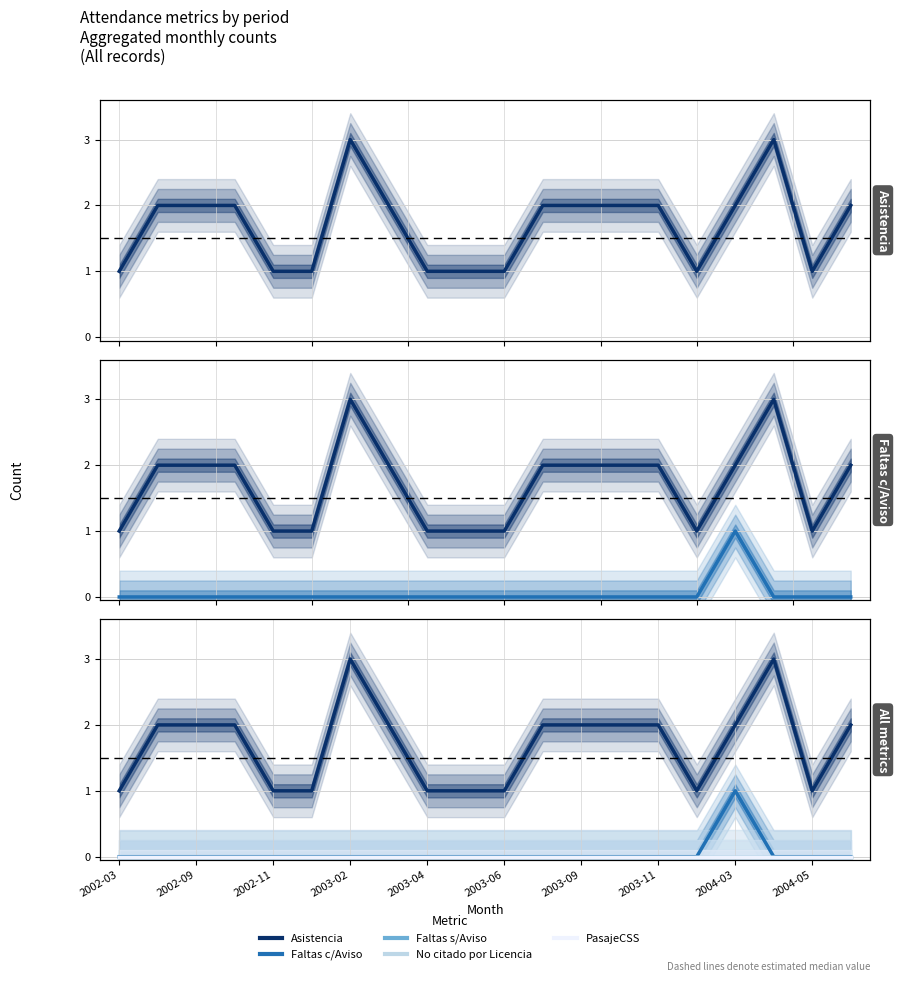

Reading left to right, extract all data points from this chart.

Asistencia: 1	2	2	2	1	1	3	2	1	1	1	2	2	2	2	1	2	3	1	2
Faltas c/Aviso: 0	0	0	0	0	0	0	0	0	0	0	0	0	0	0	0	1	0	0	0
Faltas s/Aviso: 0	0	0	0	0	0	0	0	0	0	0	0	0	0	0	0	0	0	0	0
No citado por Licencia: 0	0	0	0	0	0	0	0	0	0	0	0	0	0	0	0	0	0	0	0
PasajeCSS: 0	0	0	0	0	0	0	0	0	0	0	0	0	0	0	0	0	0	0	0